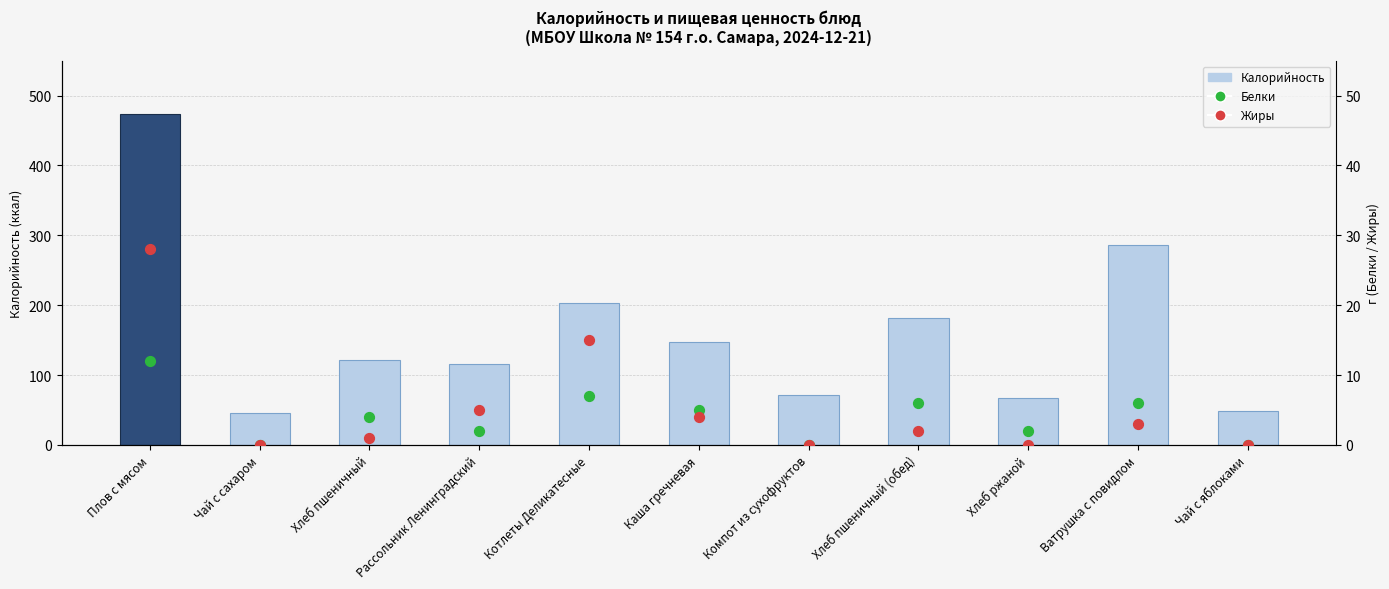

What are all the series names shown in the legend?

Калорийность, Белки, Жиры